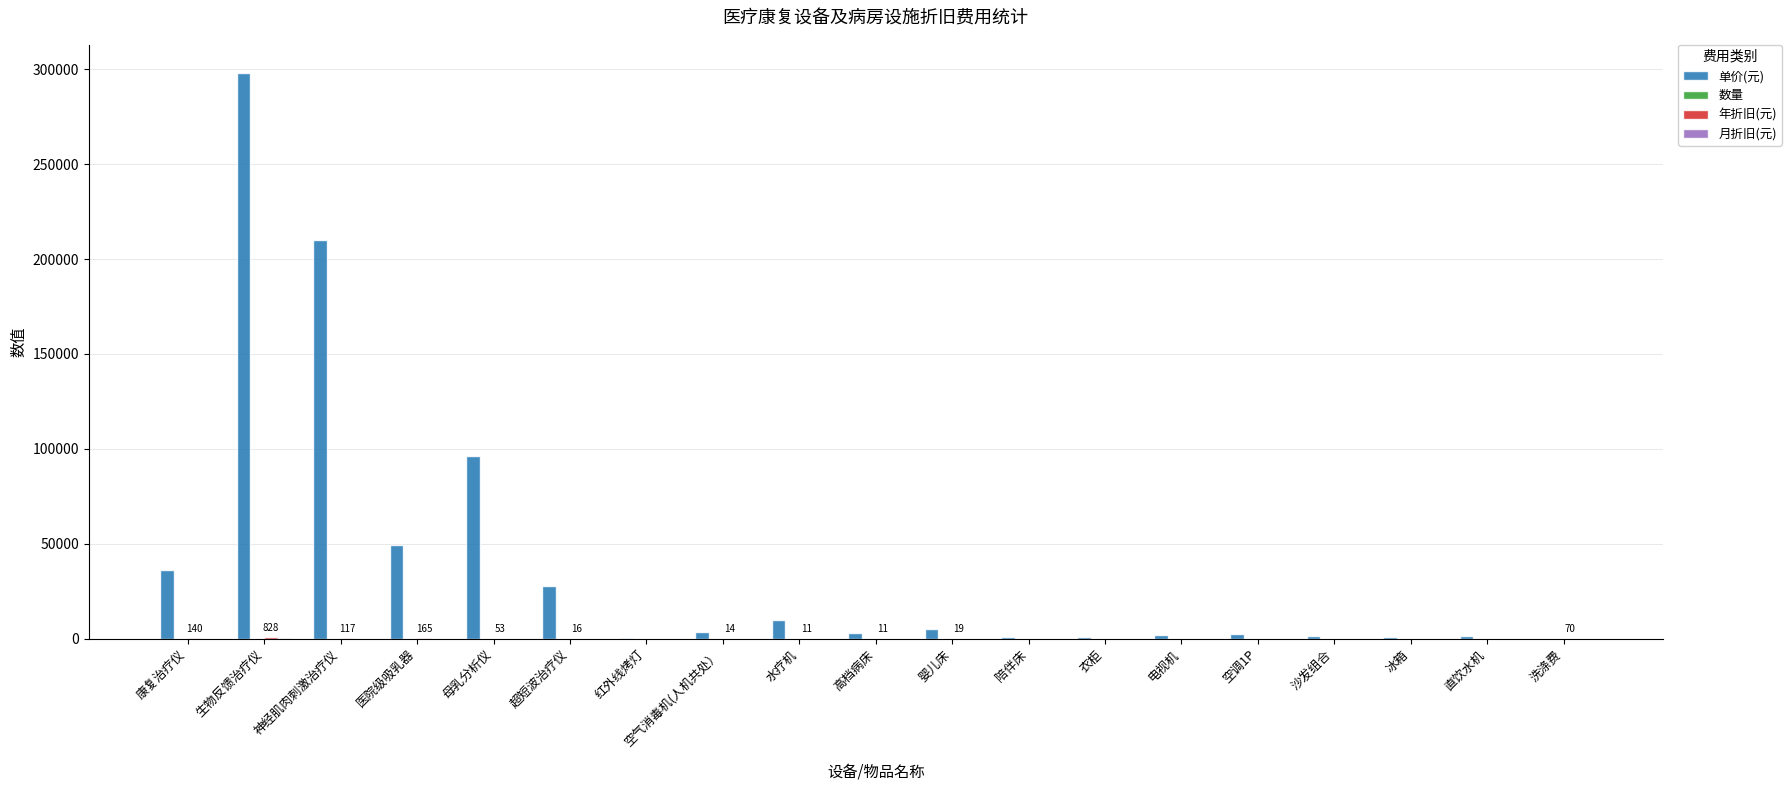

Where is 单价(元) nearest to the value 149000?

母乳分析仪